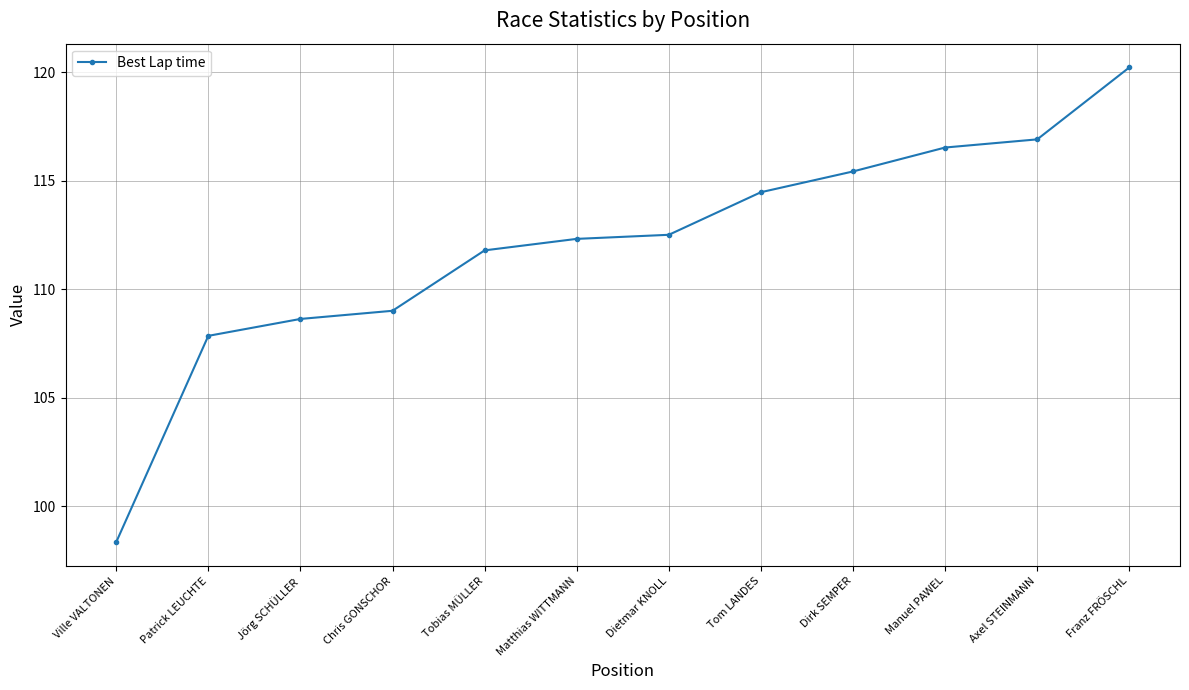

Is this an area chart (filled region under the line)?

No